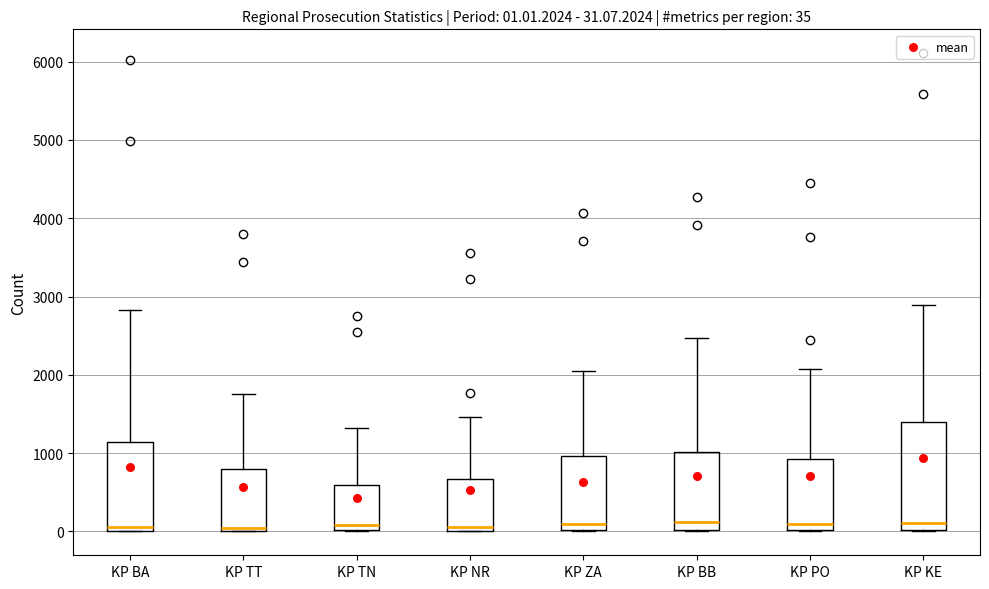

Comparing the boxes themselves (not the whiskers), which one is the tallest?

KP KE